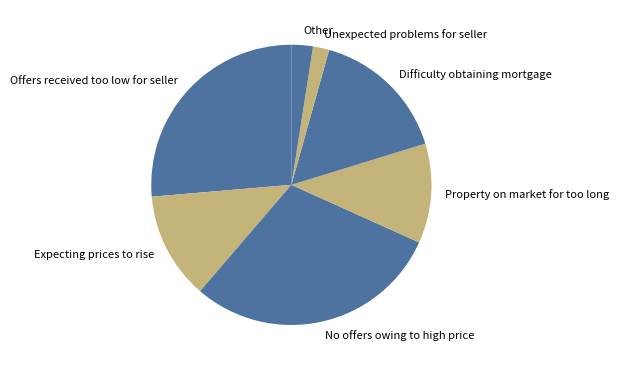

Rank the categories by value from highest to lowest.

No offers owing to high price, Offers received too low for seller, Difficulty obtaining mortgage, Expecting prices to rise, Property on market for too long, Other, Unexpected problems for seller